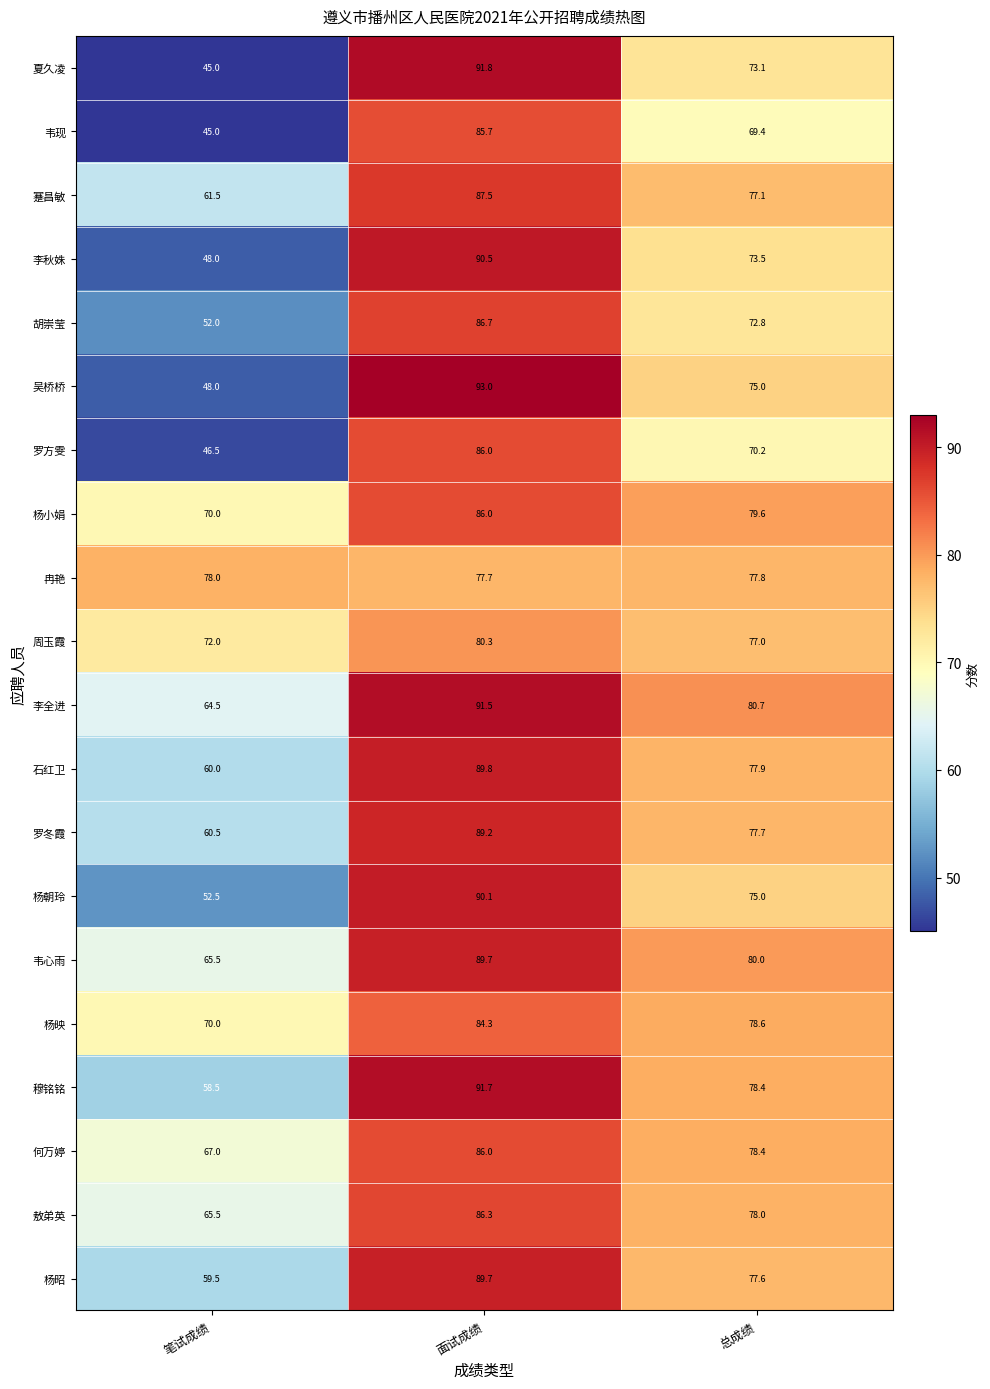

What is the average value of the 韦心雨 series?

78.4